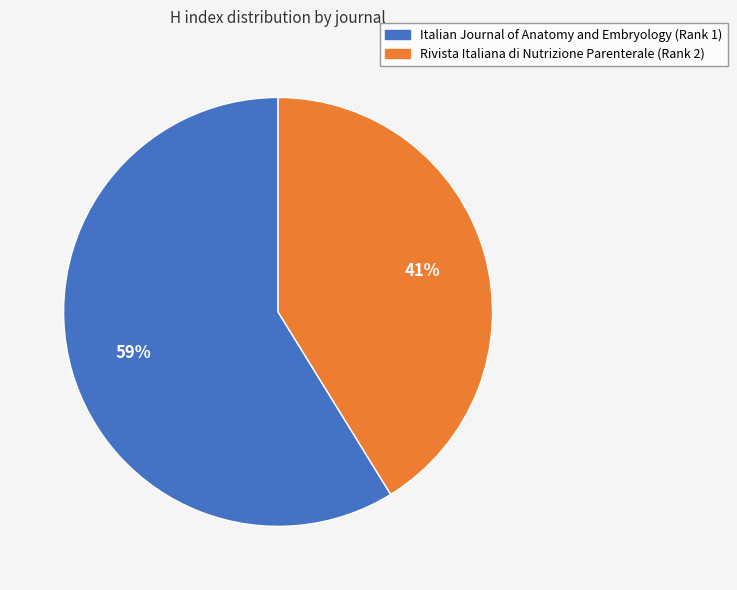

How many segments does this pie chart have?

2